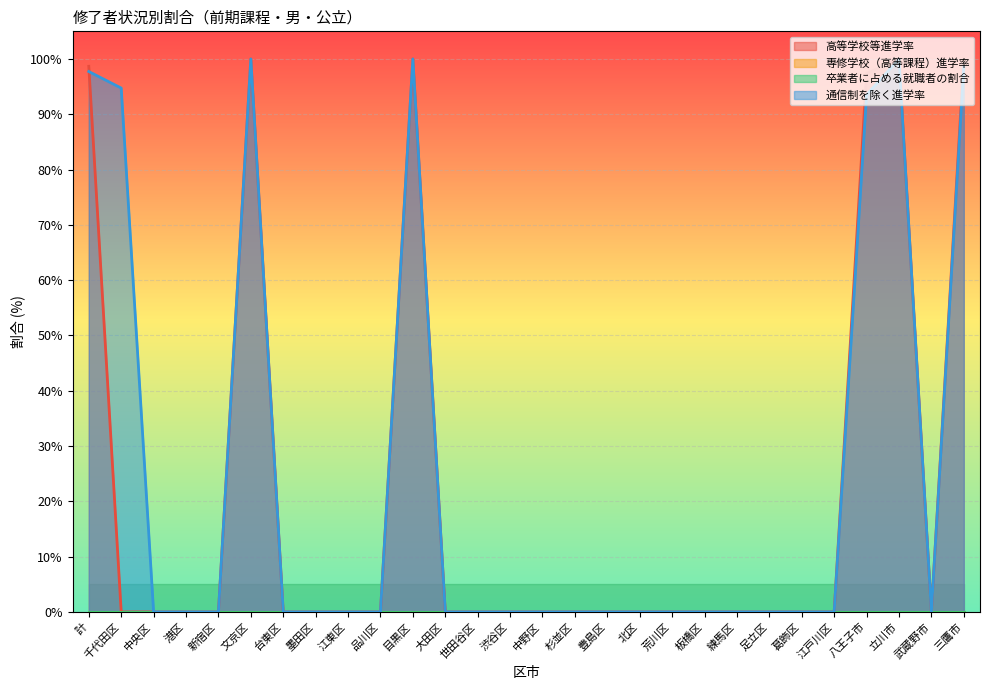

Between which two adjacent categories do 高等学校等進学率 and 通信制を除く進学率 first intersect?

計 and 千代田区